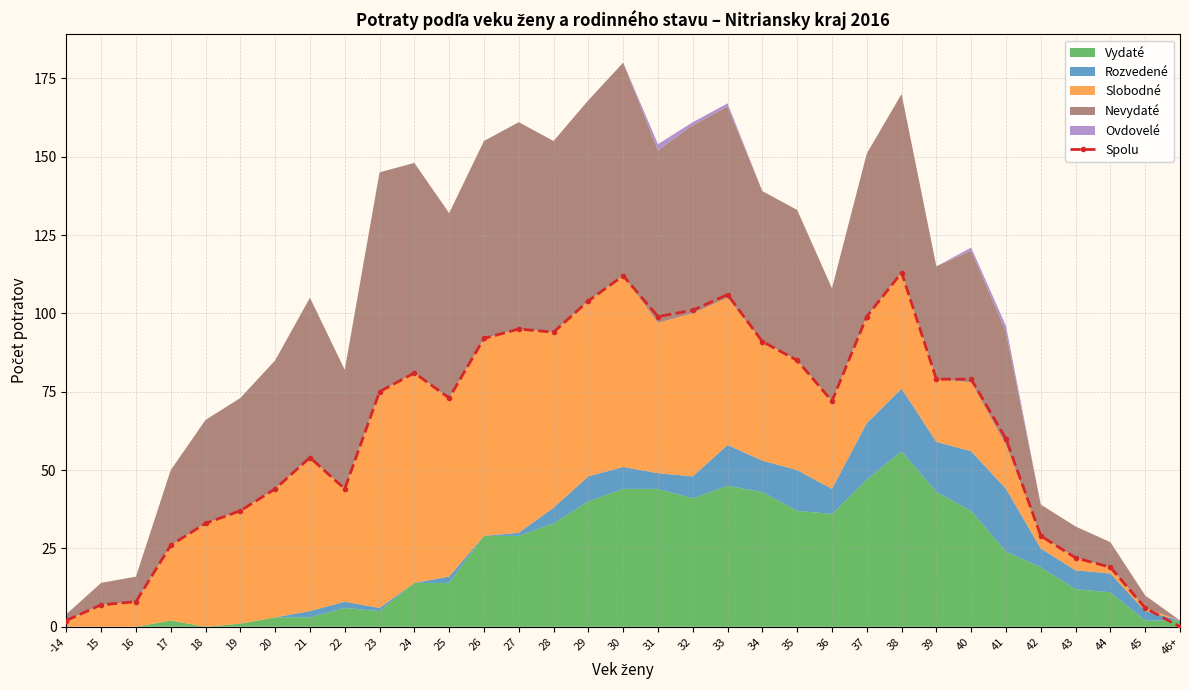

Reading left to right, what are all the values shown in this chart?

-14=2	15=7	16=8	17=26	18=33	19=37	20=44	21=54	22=44	23=75	24=81	25=73	26=92	27=95	28=94	29=104	30=112	31=99	32=101	33=106	34=91	35=85	36=72	37=99	38=113	39=79	40=79	41=60	42=29	43=22	44=19	45=6	46+=0